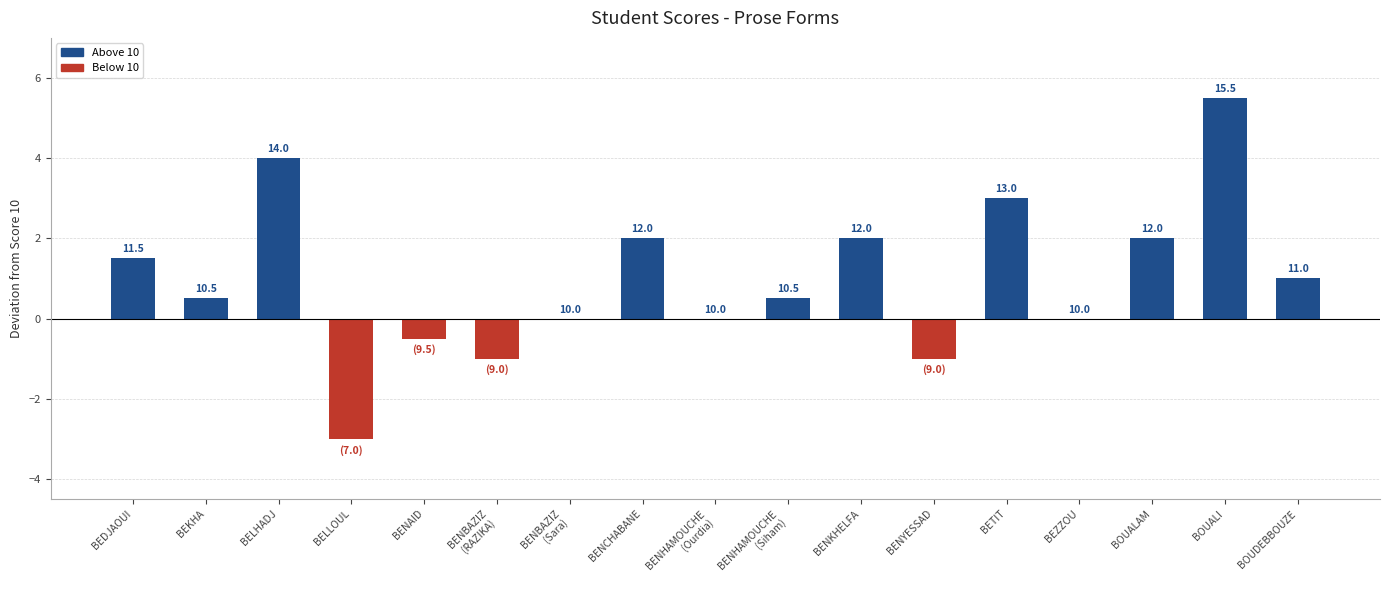

At which category does the chart reach its peak across all series?

BOUALI